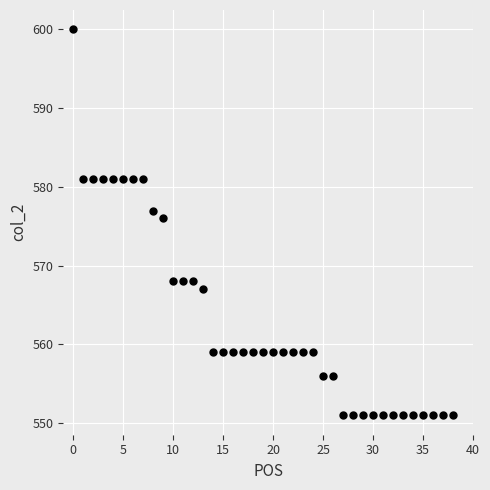

What is the range of Y values (max minus min)?

49